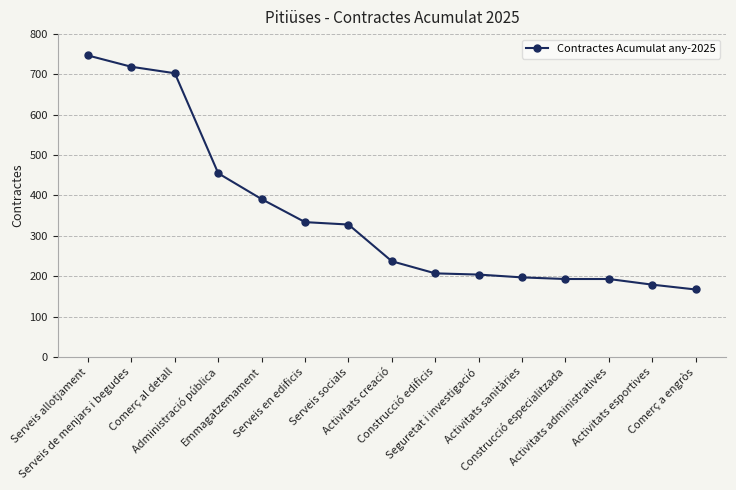

Count the number of data series in this chart.

1